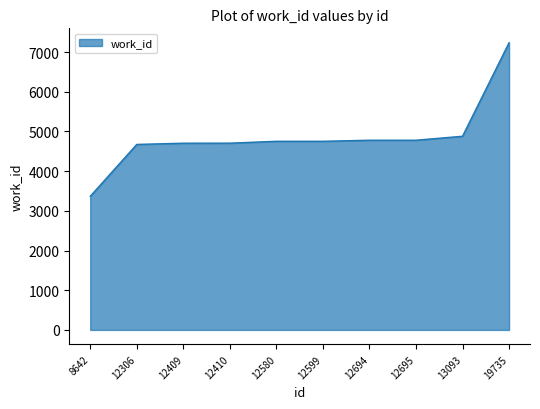

What is the minimum value shown in the chart?

3367